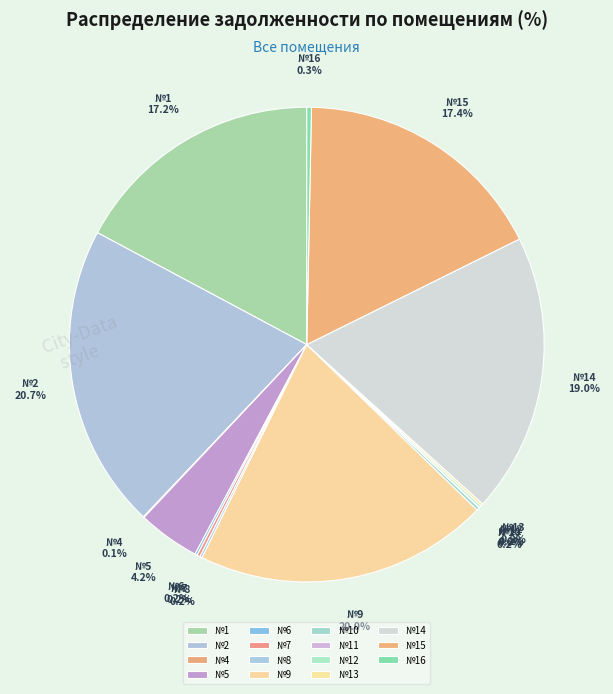

Rank the categories by value from highest to lowest.

2, 9, 14, 15, 1, 5, 16, 7, 10, 13, 8, 6, 12, 4, 11, 3